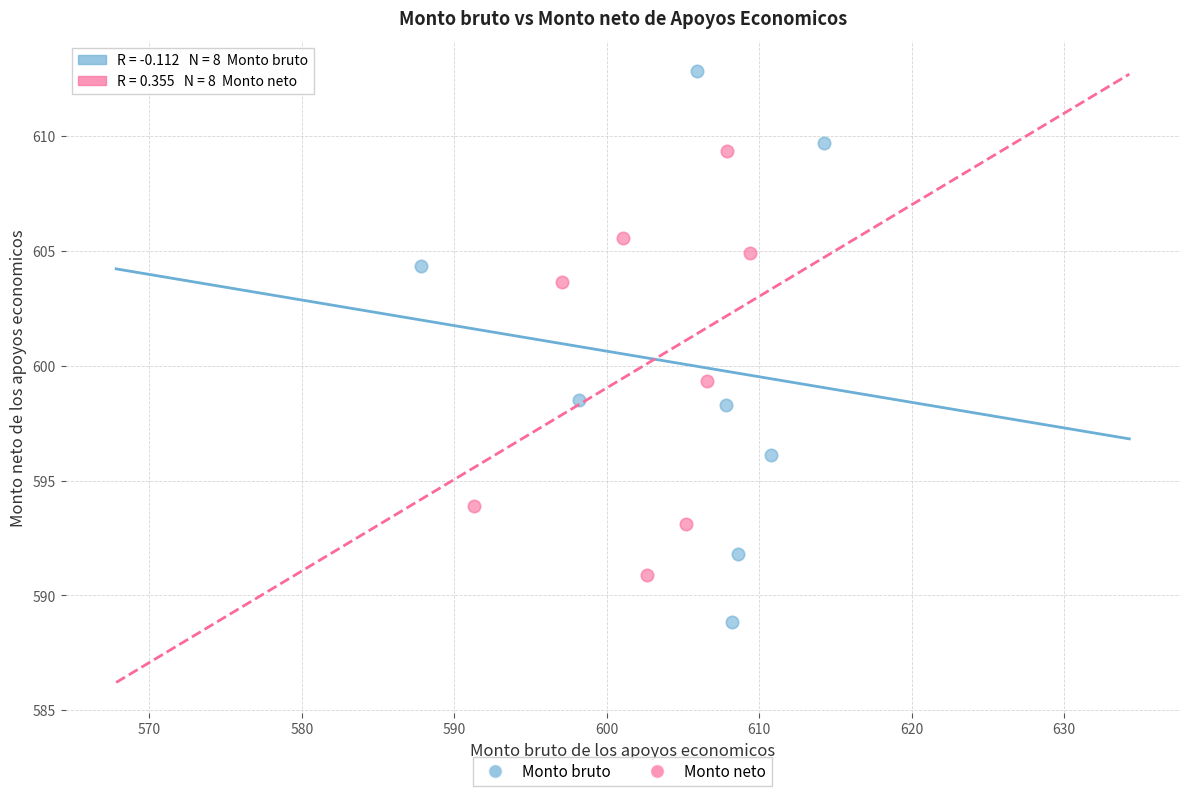

Which series contains the lowest Y value?

Monto bruto